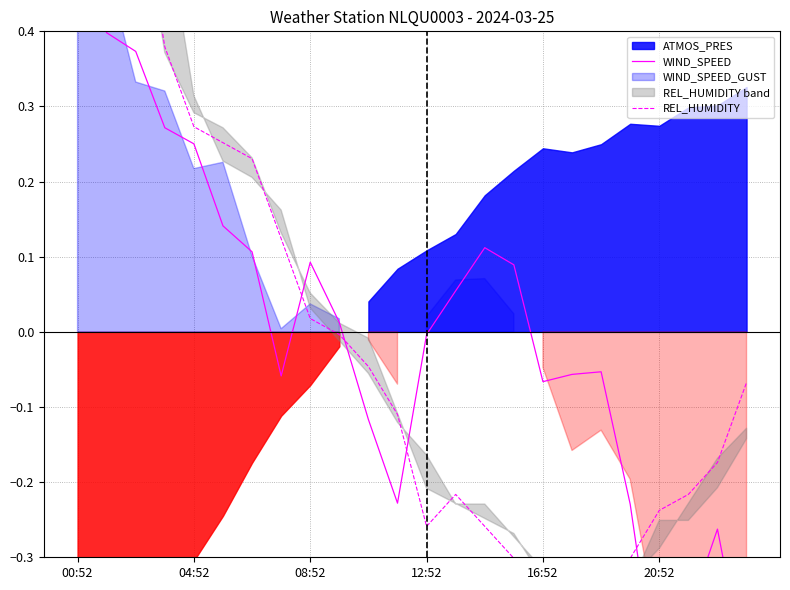

How many lines are shown in the chart?

2